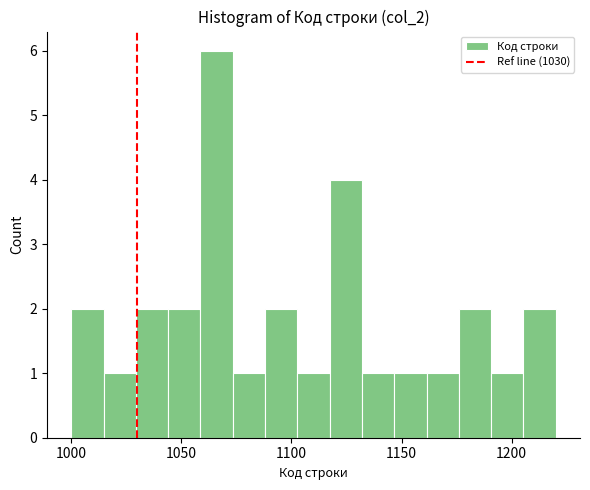

Around what value on the x-axis is the tallest bar? Give the approximate position of its centre, as read against the axis.

1065